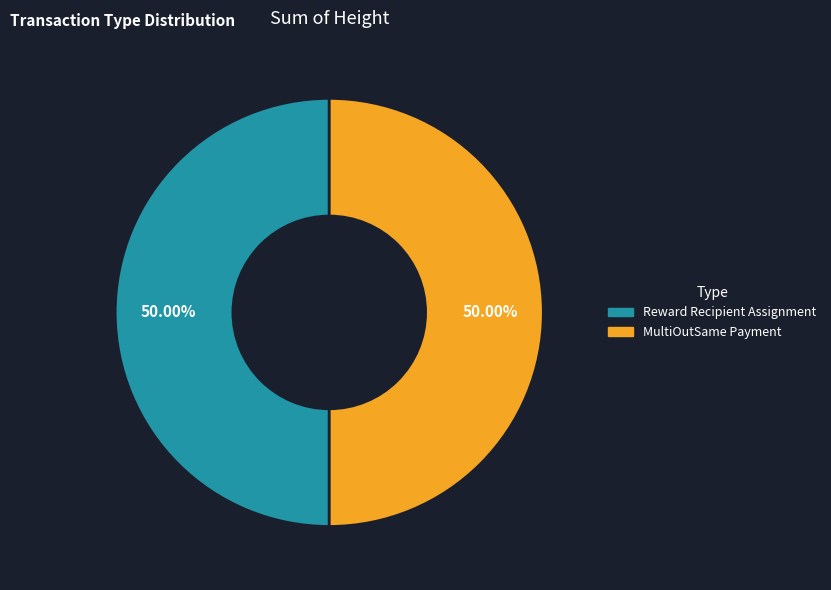

Is it true that MultiOutSame Payment is 57% of the pie?

False